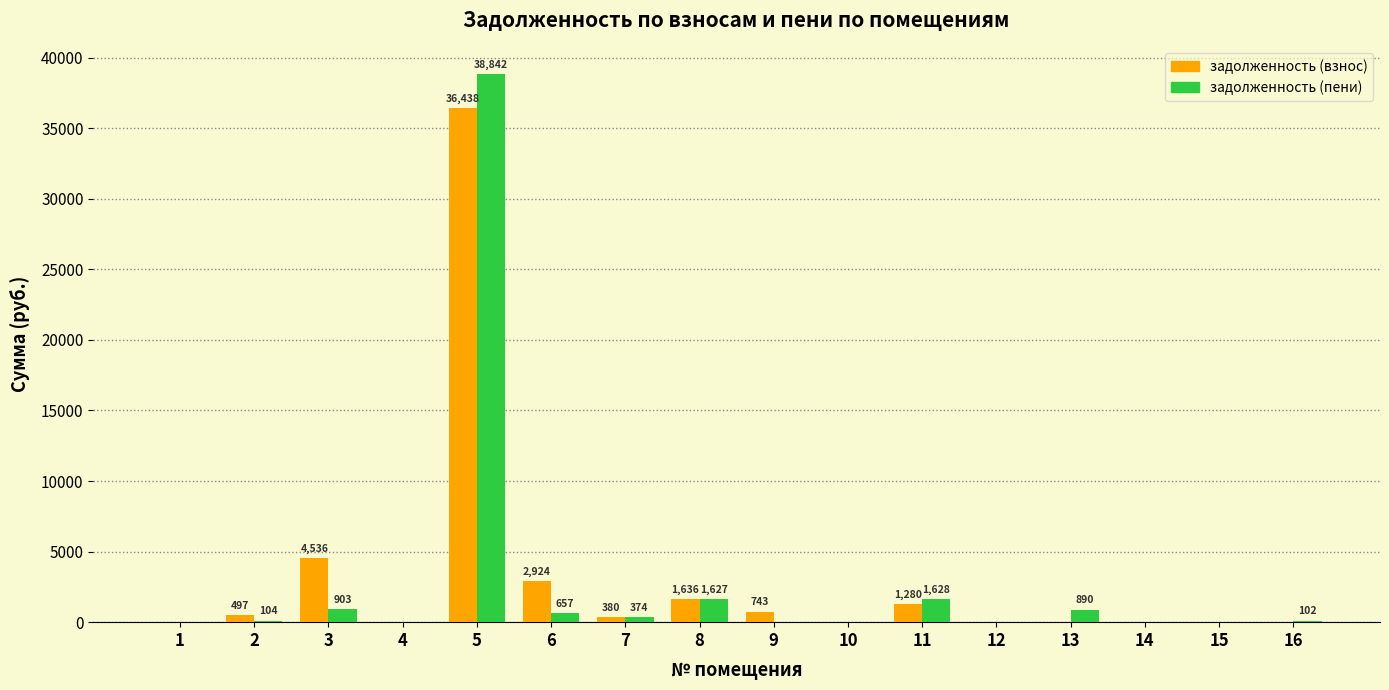

Is it true that задолженность (пени) equals 0.0 at 9?

True